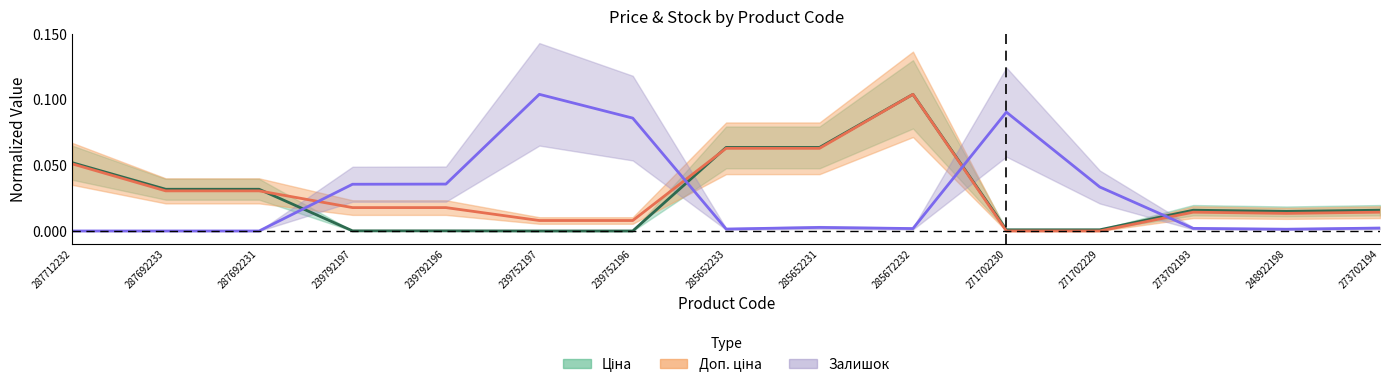

Reading left to right, transcribe all the data shown in this chart.

Ціна: 0.1	0.0	0.0	0.0	0.0	0.0	0.0	0.1	0.1	0.1	0.0	0.0	0.0	0.0	0.0
Доп. ціна: 0.1	0.0	0.0	0.0	0.0	0.0	0.0	0.1	0.1	0.1	0.0	0.0	0.0	0.0	0.0
Залишок: 0.0	0.0	0.0	0.0	0.0	0.1	0.1	0.0	0.0	0.0	0.1	0.0	0.0	0.0	0.0